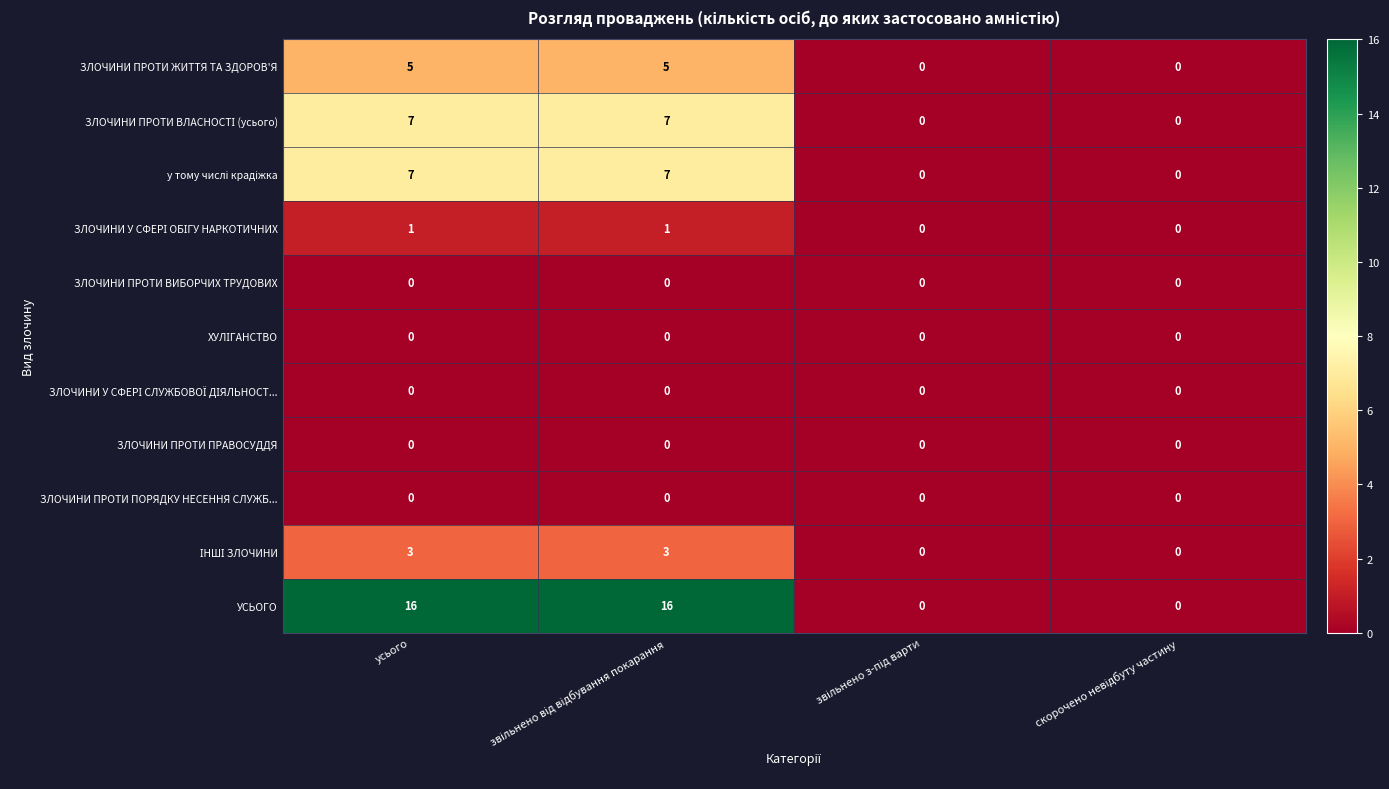

Which series has the largest range (max minus min)?

УСЬОГО